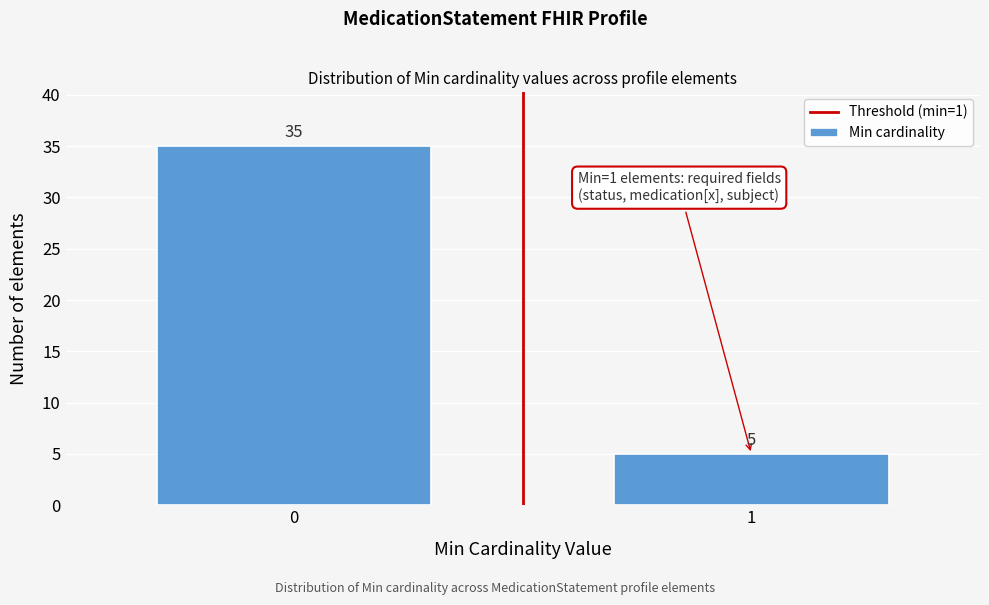

Reading left to right, what are all the values shown in this chart?

0=35	1=5